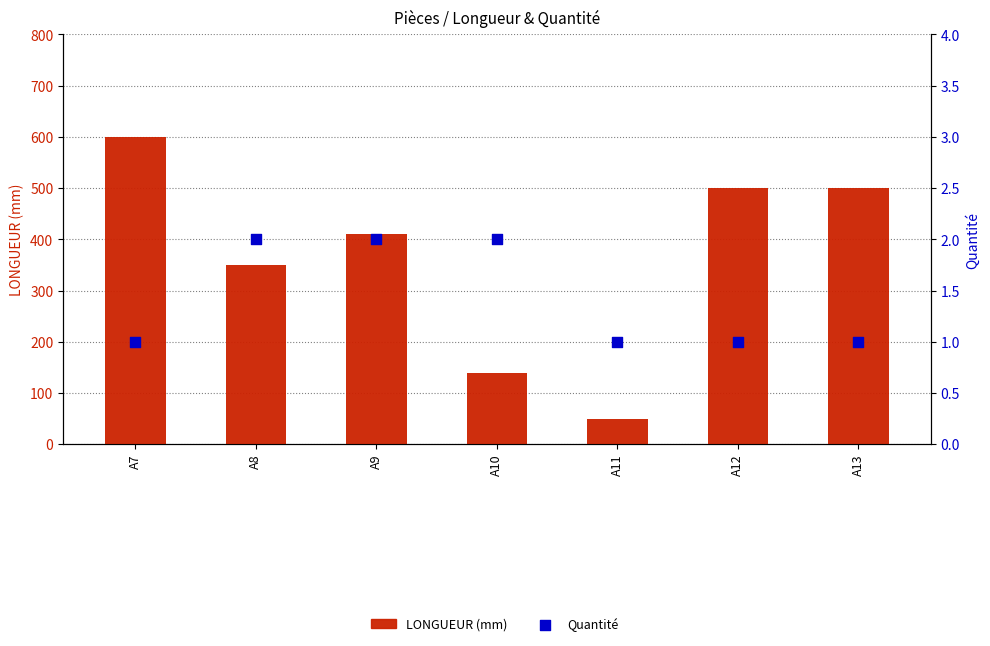

Which series contains the lowest Y value?

Quantité